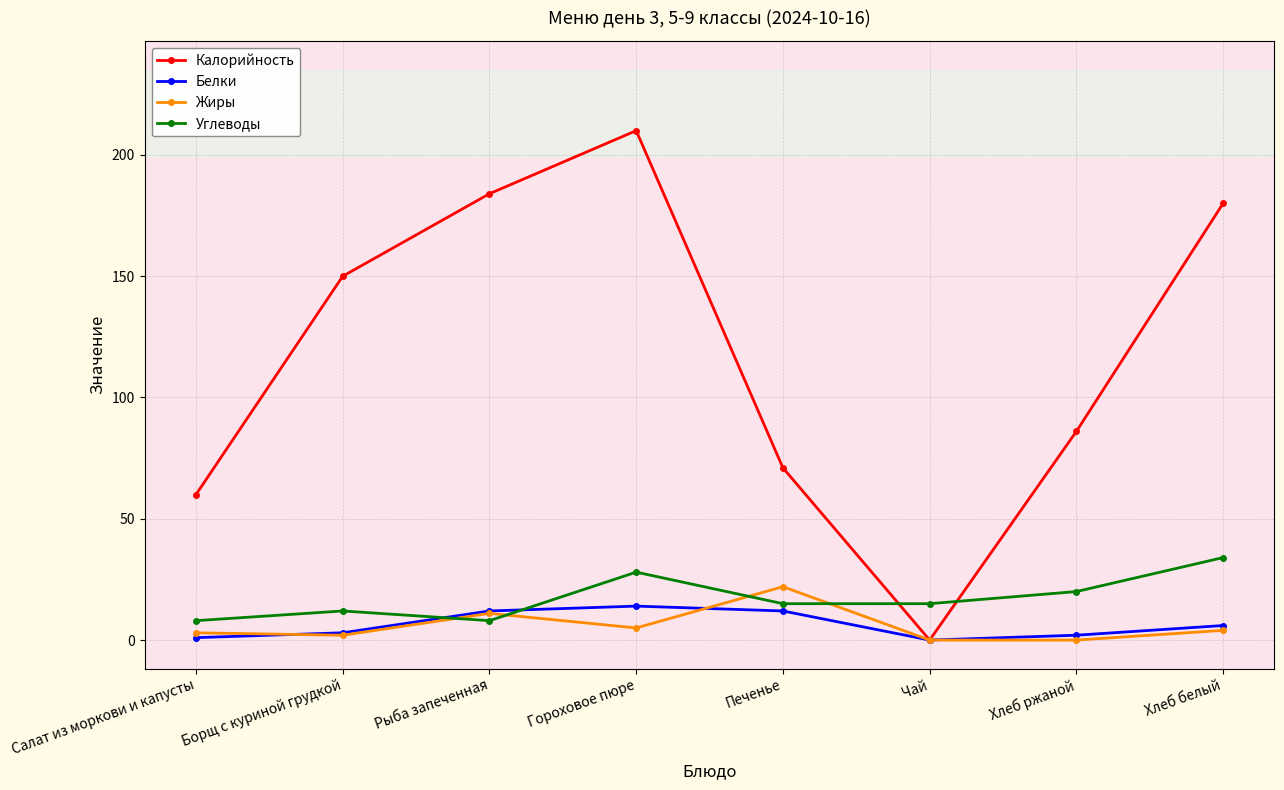

At how many categories does at least one series exceed 125?

4